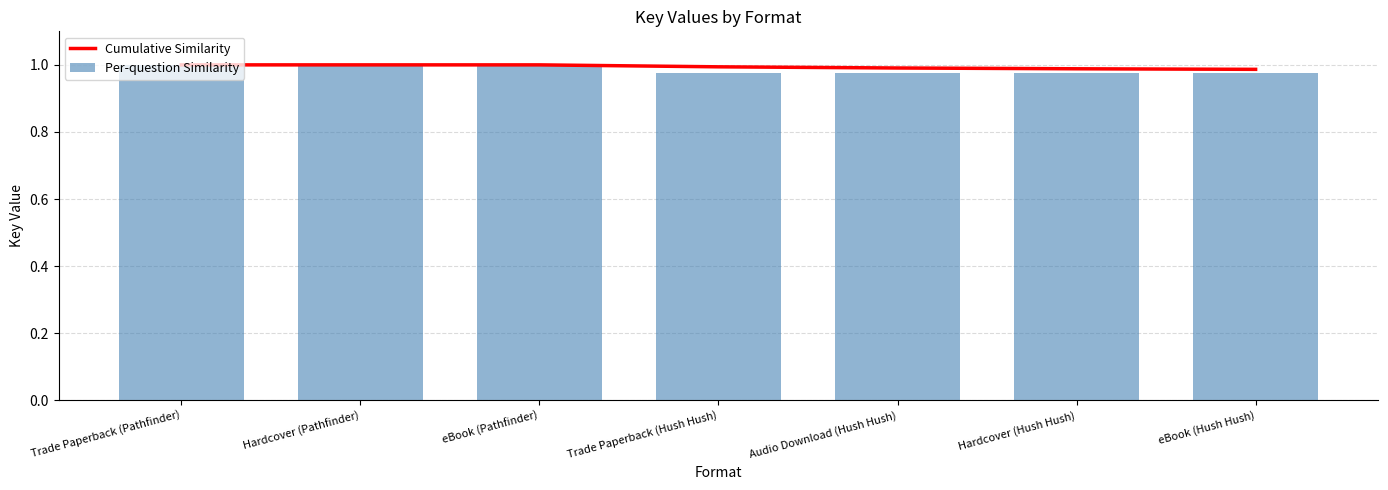

True or false: Cumulative Similarity has a value of 0.6 at Audio Download (Hush Hush).

False